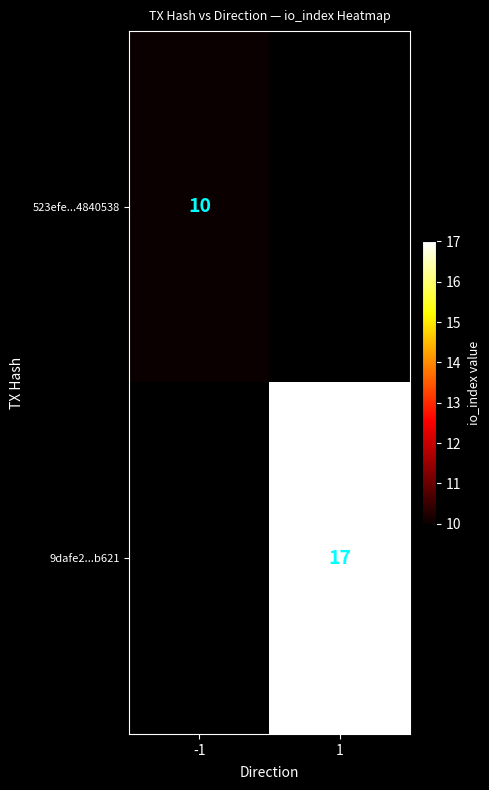

The 9dafe2...b621 series shows 17 at 1. True or false?

True